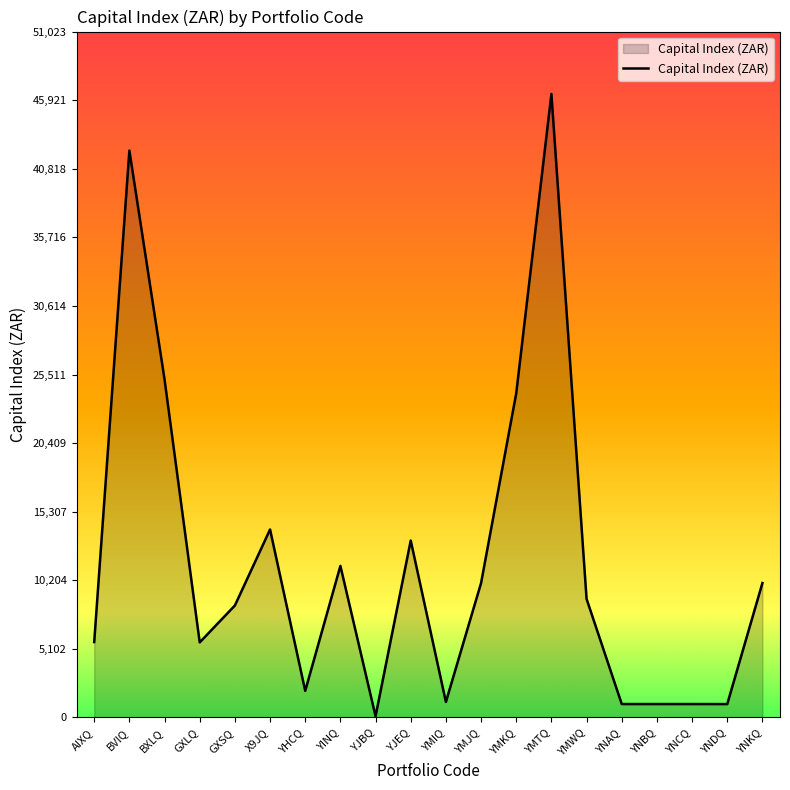

Between YHCQ and YMTQ, which is larger?

YMTQ